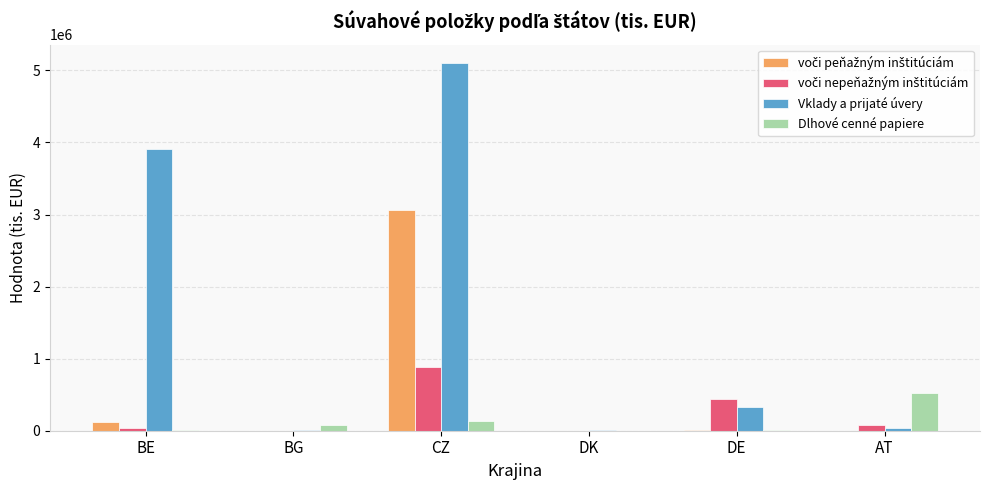

What is the sum of all Vklady a prijaté úvery values?

9386288